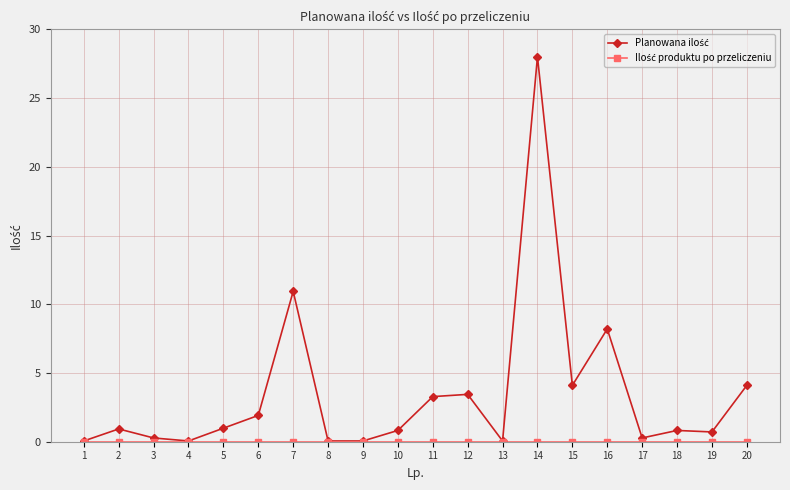

At which category is the sum across all series the highest?

14